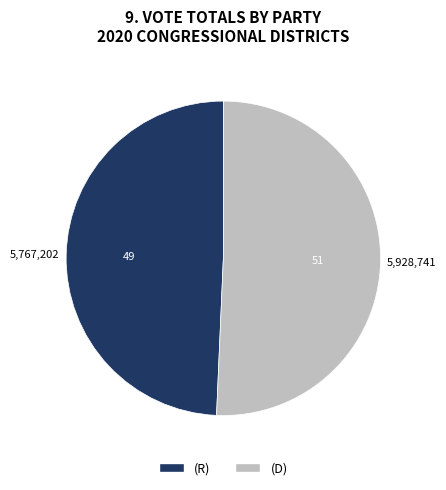

Which category has the biggest portion of the pie?

(D)